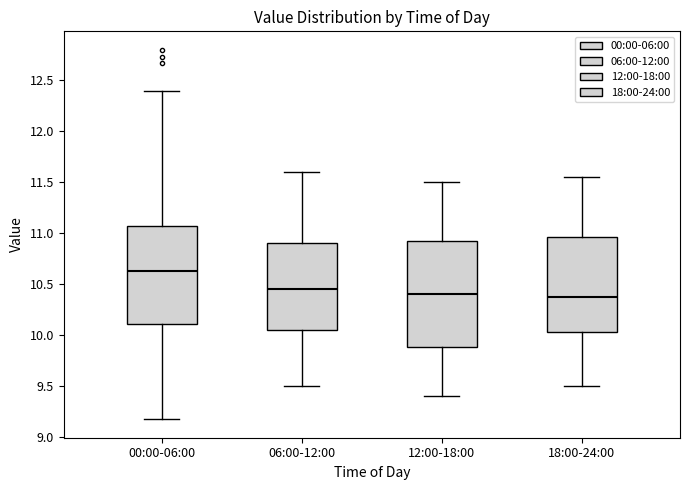

Which box's median line is the highest?

00:00-06:00